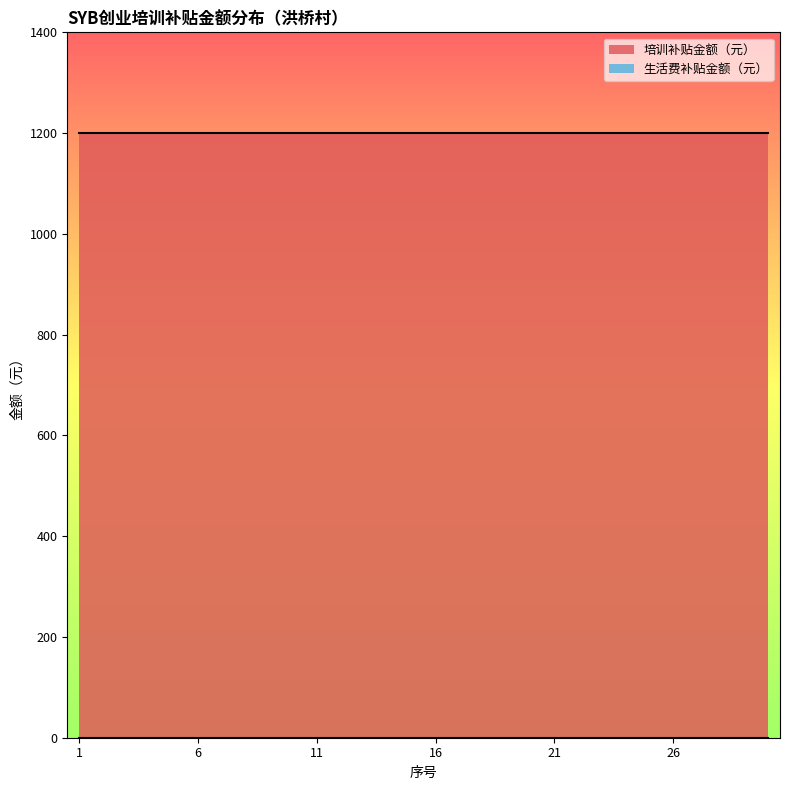

At how many categories does at least one series exceed 721?

30